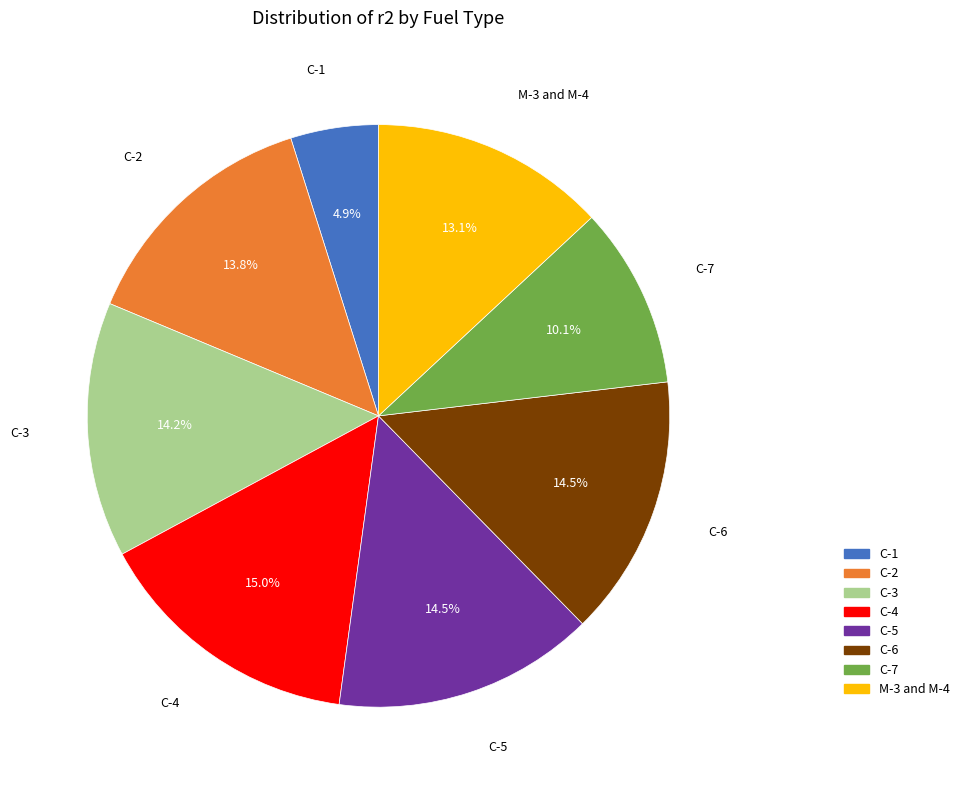

To the nearest percent, what portion does C-3 represent?

14%